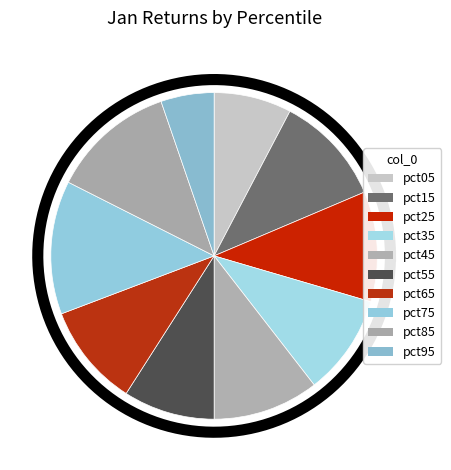

Is it true that pct65 is 23% of the pie?

False